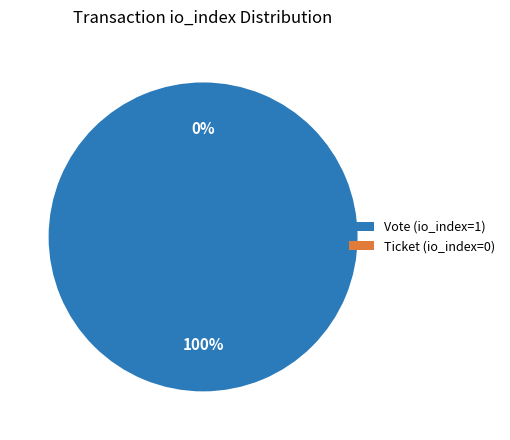

True or false: Ticket (io_index=0) accounts for 0% of the total.

True